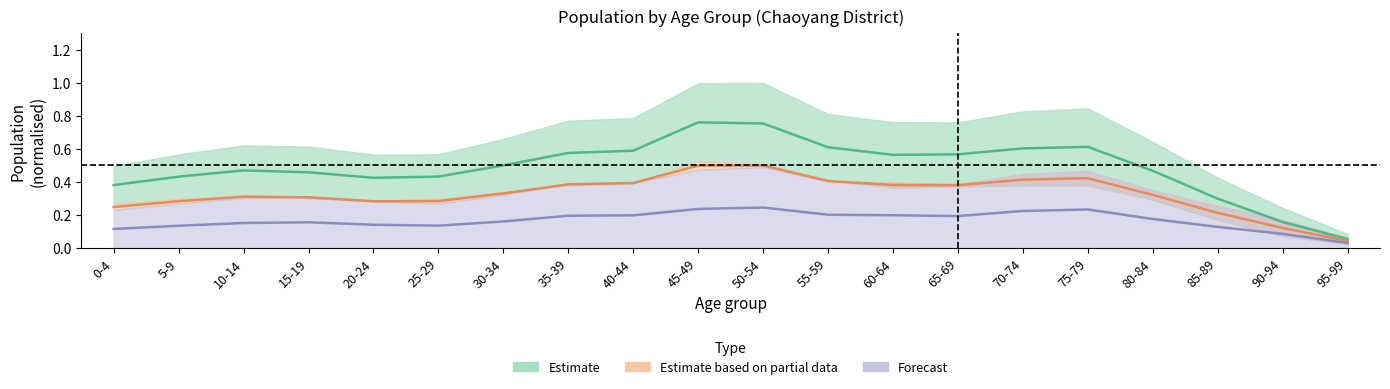

True or false: male_total and total cross at least once.

False